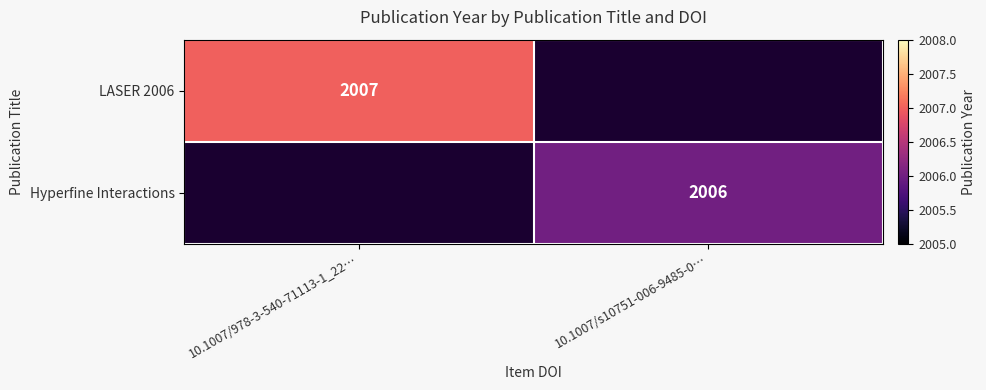

The LASER 2006 series shows 2007 at 10.1007/978-3-540-71113-1_22…. True or false?

True